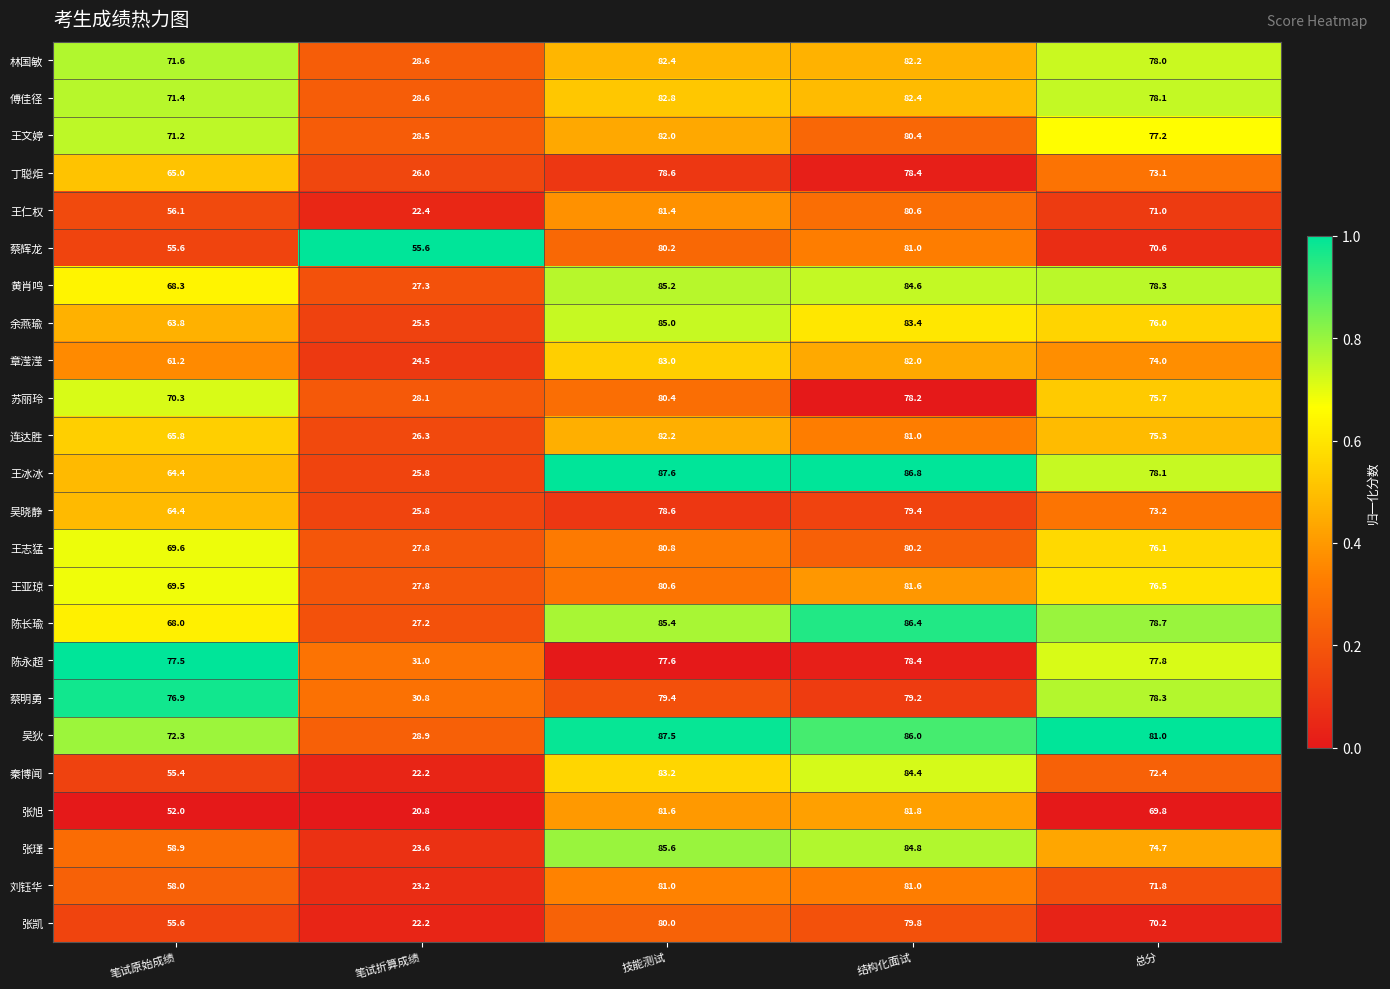

What is the total value across all series at 总分?

1805.9